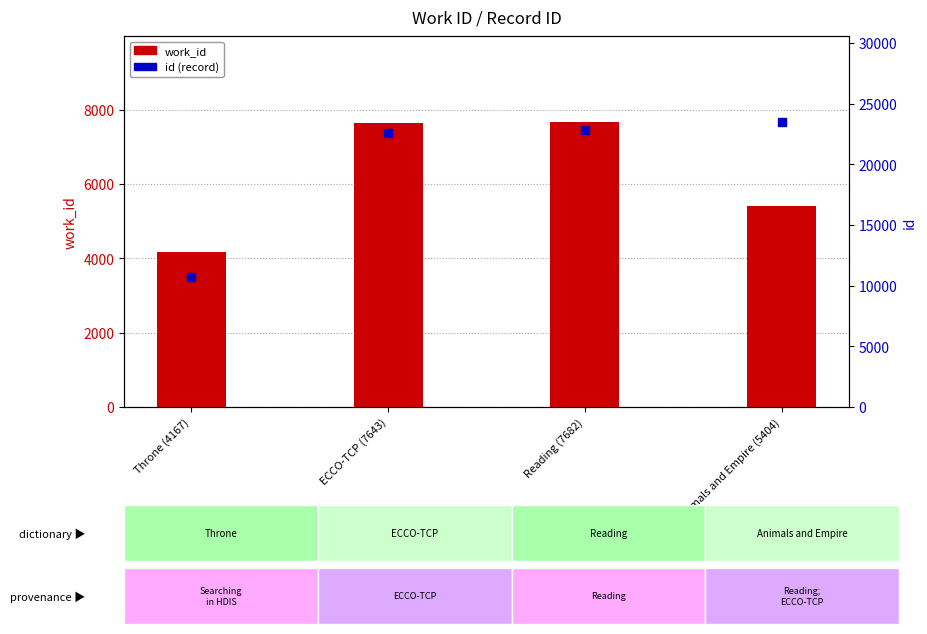

Which series contains the lowest Y value?

work_id